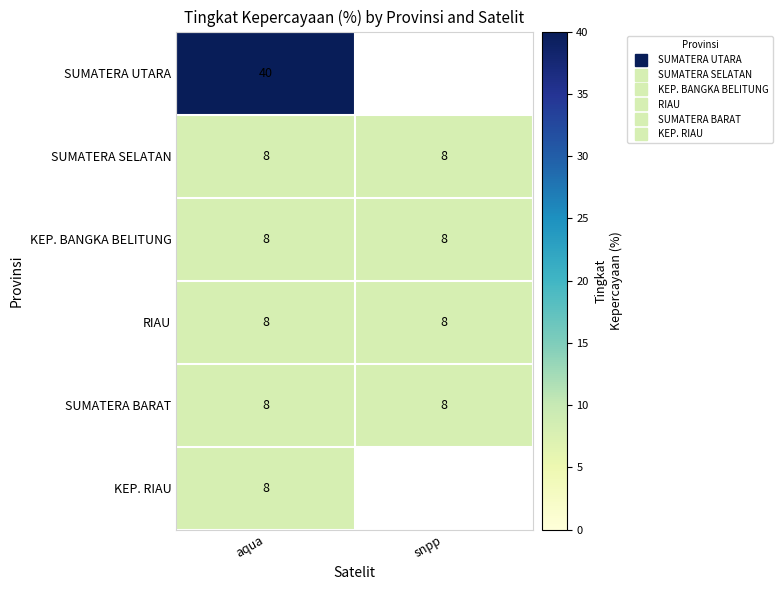

Which series has the widest spread of values?

SUMATERA UTARA